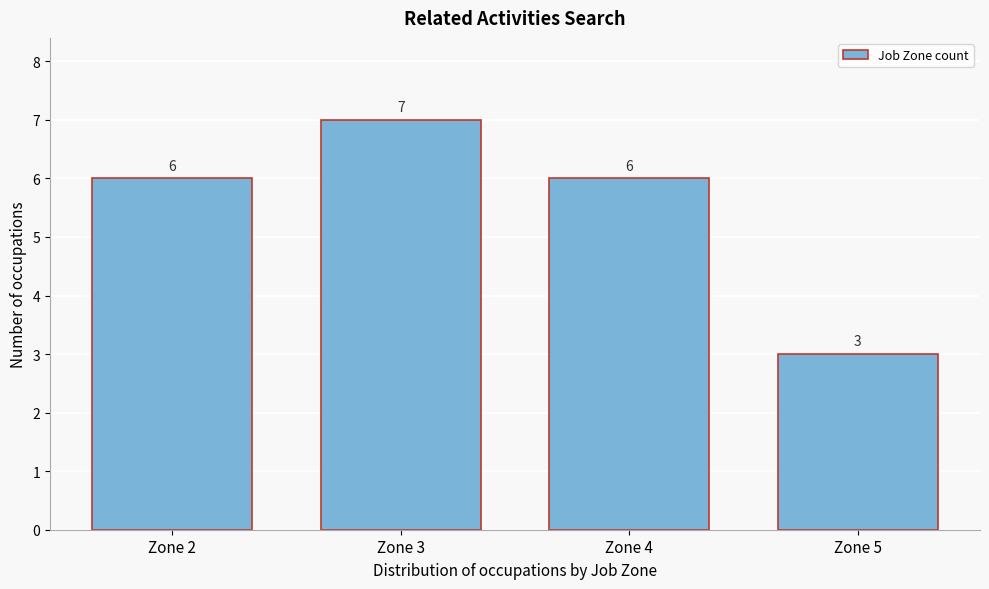

Reading left to right, transcribe all the data shown in this chart.

Zone 2=6	Zone 3=7	Zone 4=6	Zone 5=3